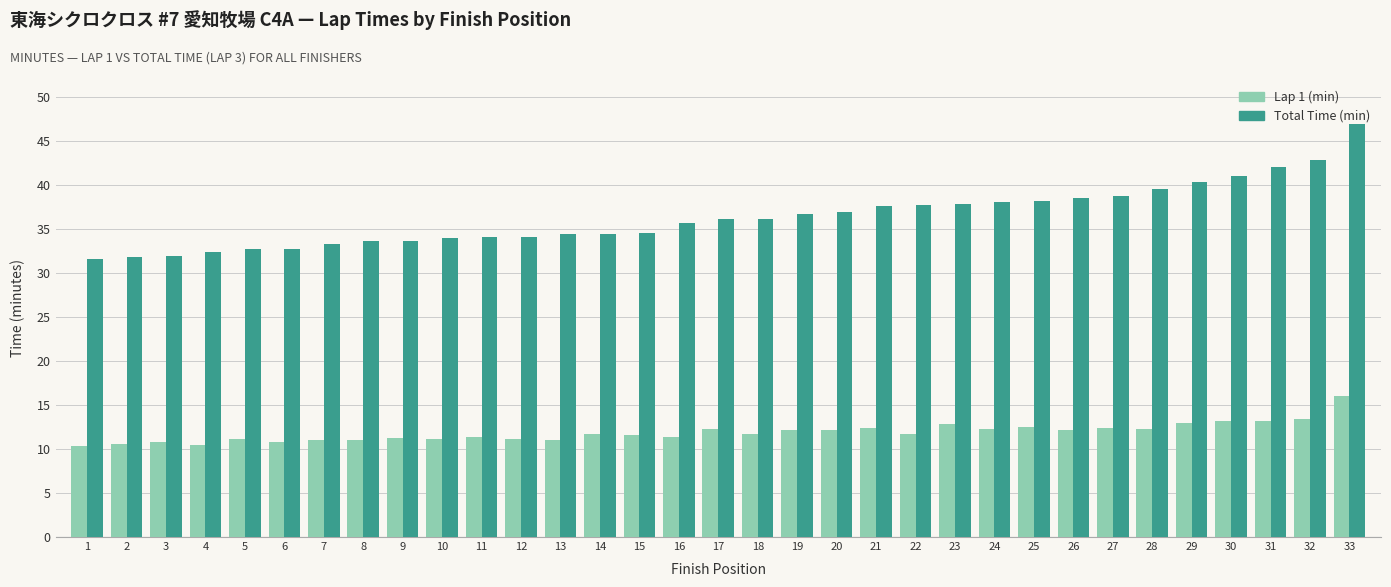

What is the value of the Lap 1 (min) bar at the 9th from the left?

11.3